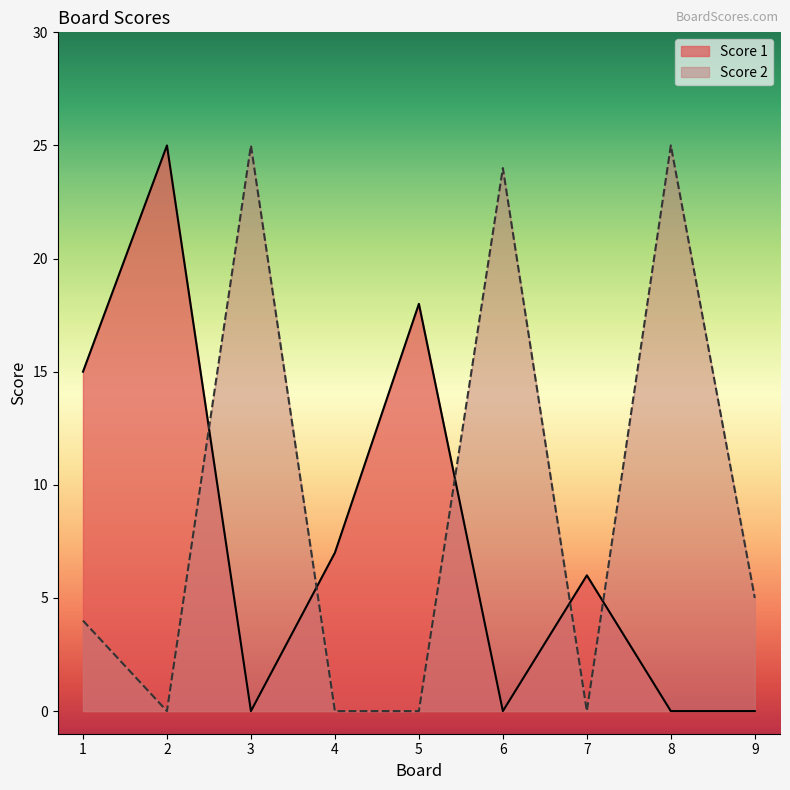

What is the difference between the maximum and minimum values in the Score 2 series?

25